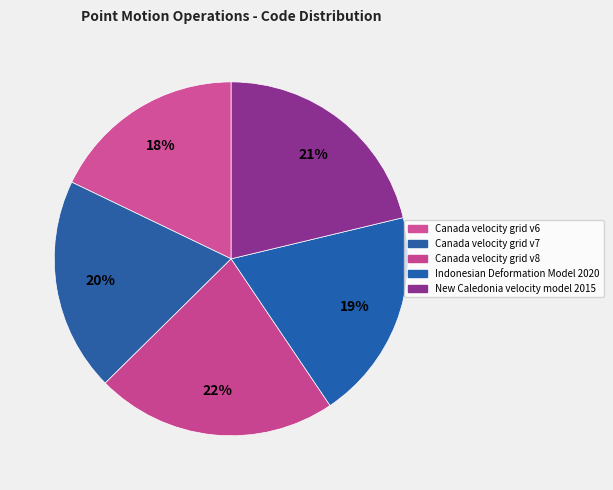

To the nearest percent, what is the average slice percentage?

20%